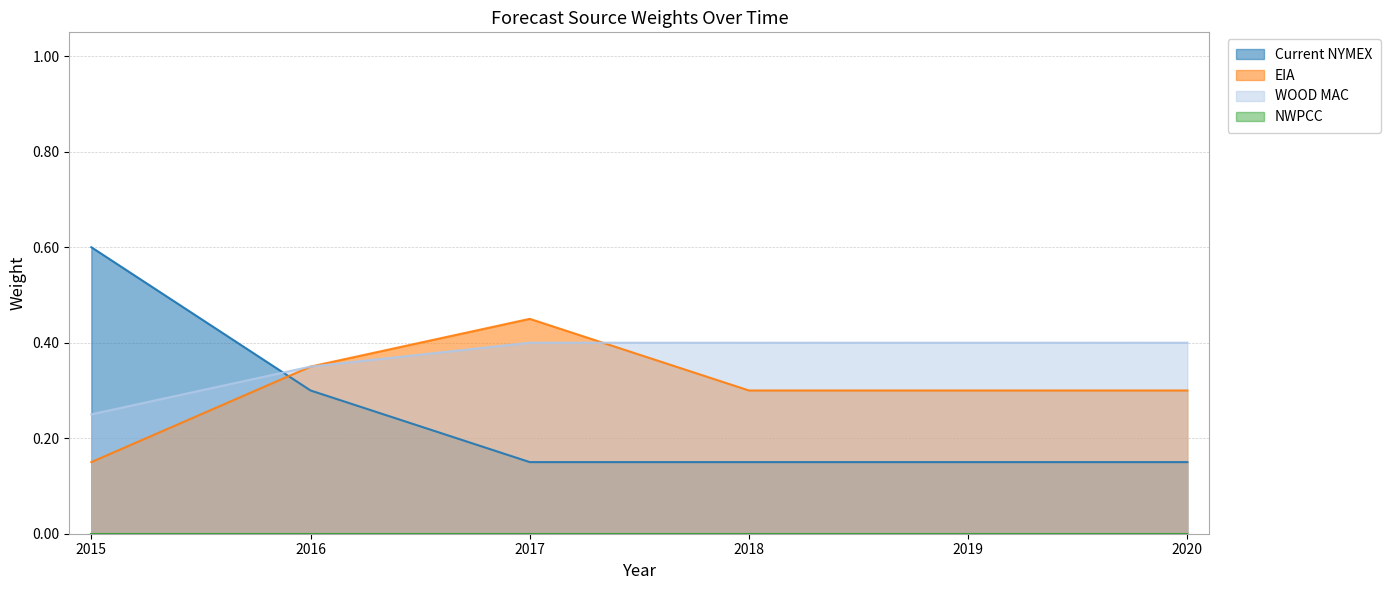

At which label is Current NYMEX closest to 0?

2017